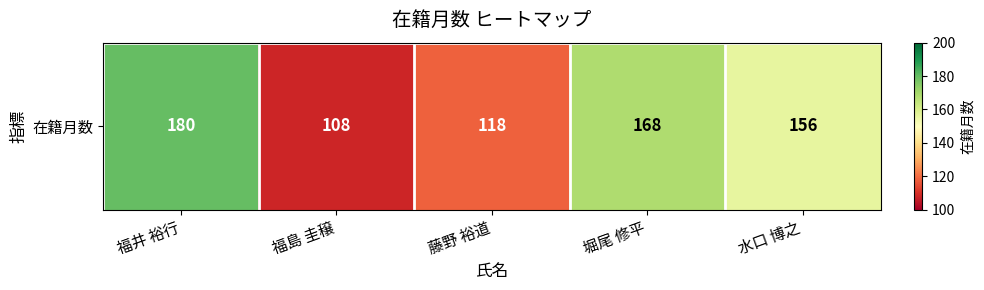

What is the difference between the maximum and minimum values?

72